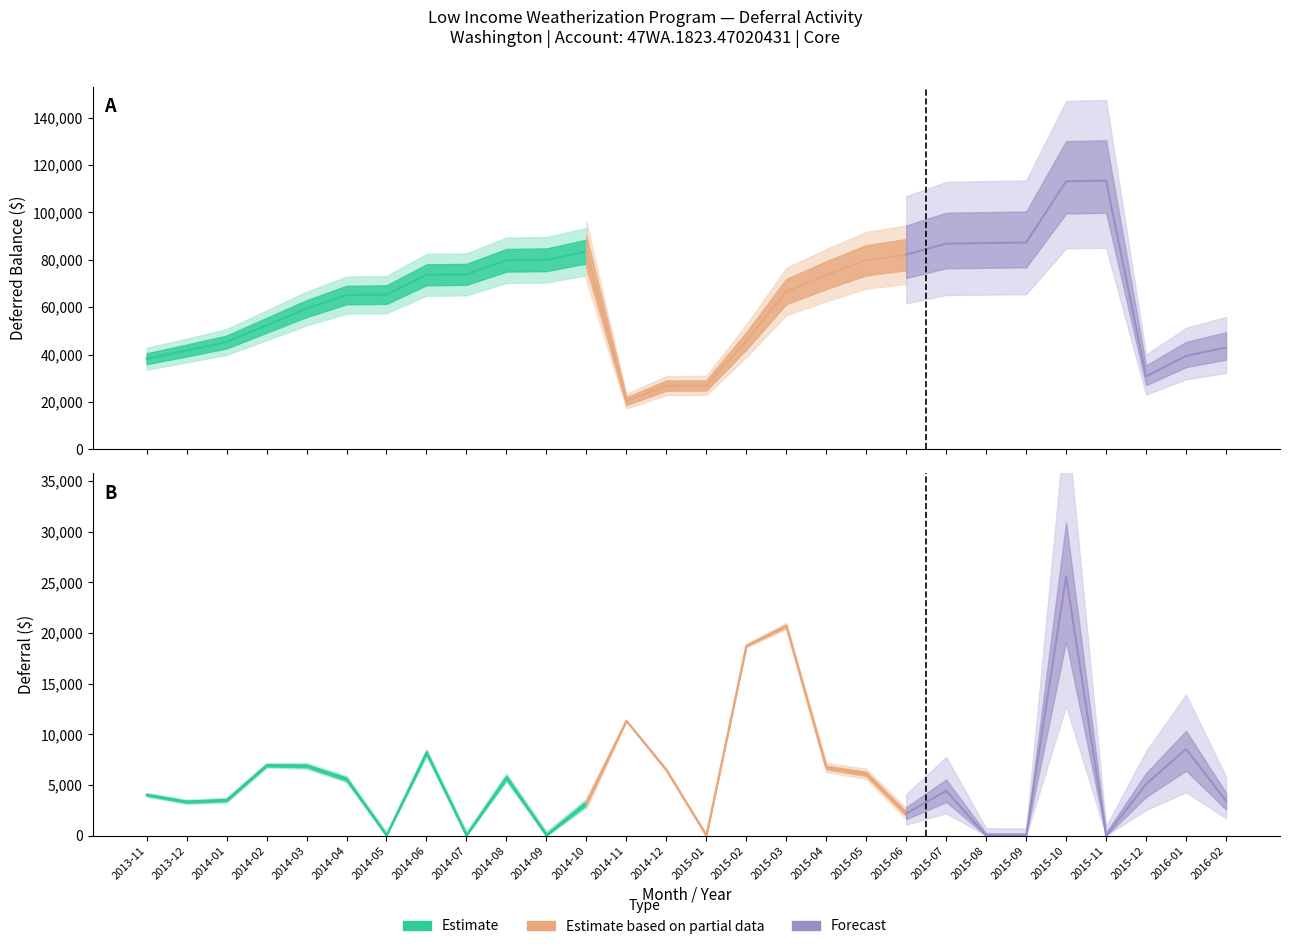

What is the value of the Deferred Balance point at the 11th from the left?

80022.6